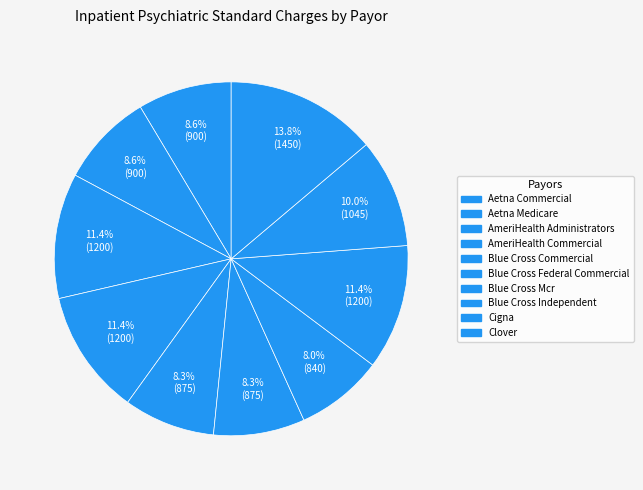

Combined, what portion of the pie is Aetna Medicare and Cigna?

18.6%